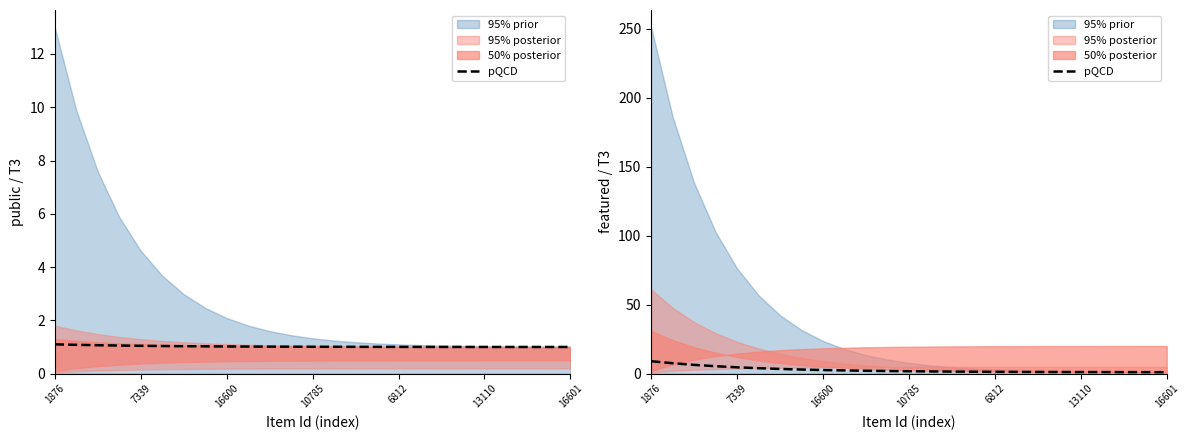

Does the chart have visible grid lines?

No